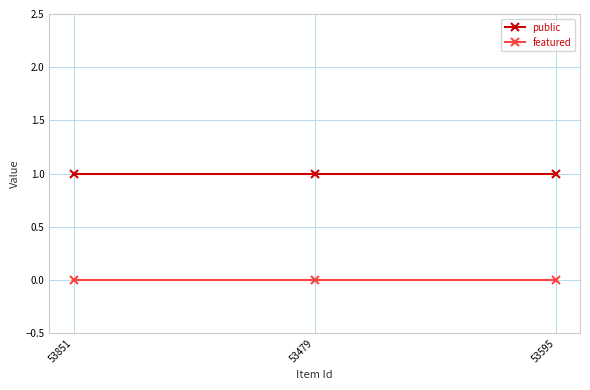

Is it true that public equals 1 at 53479?

True